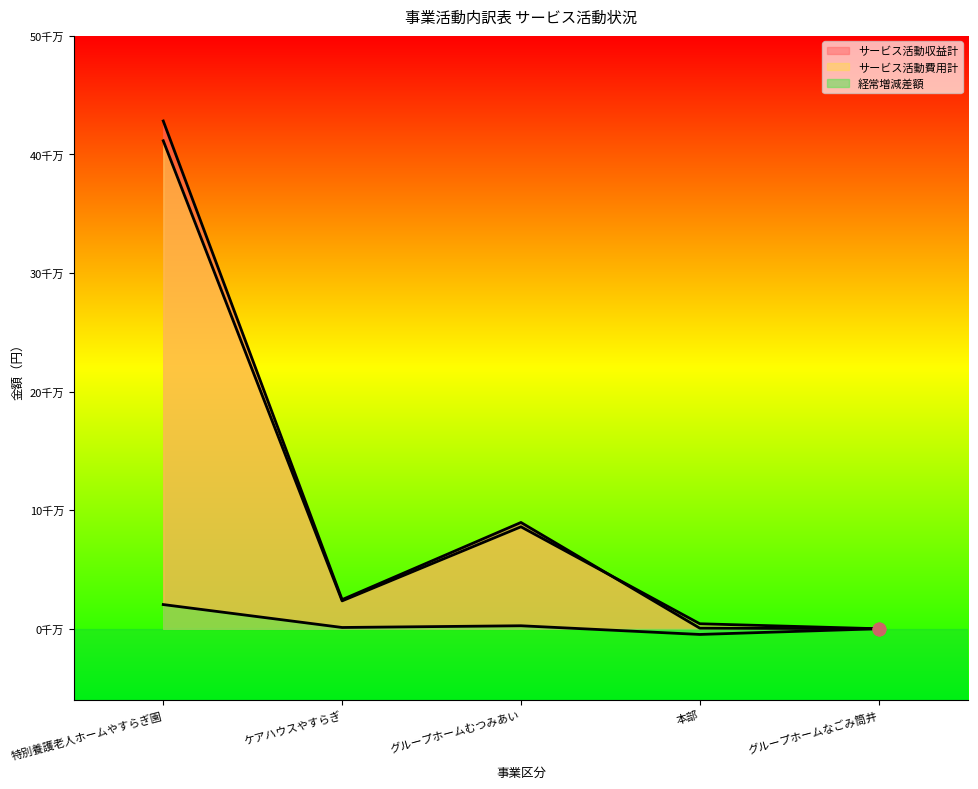

What are all the series names shown in the legend?

サービス活動収益計, サービス活動費用計, 経常増減差額